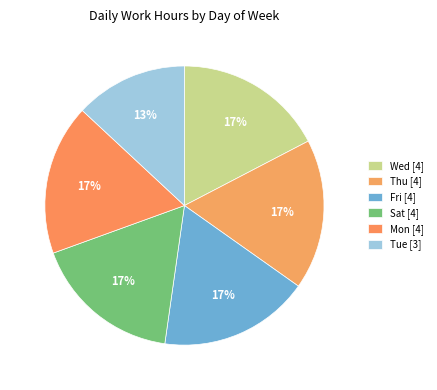

How many slices are in this pie chart?

6